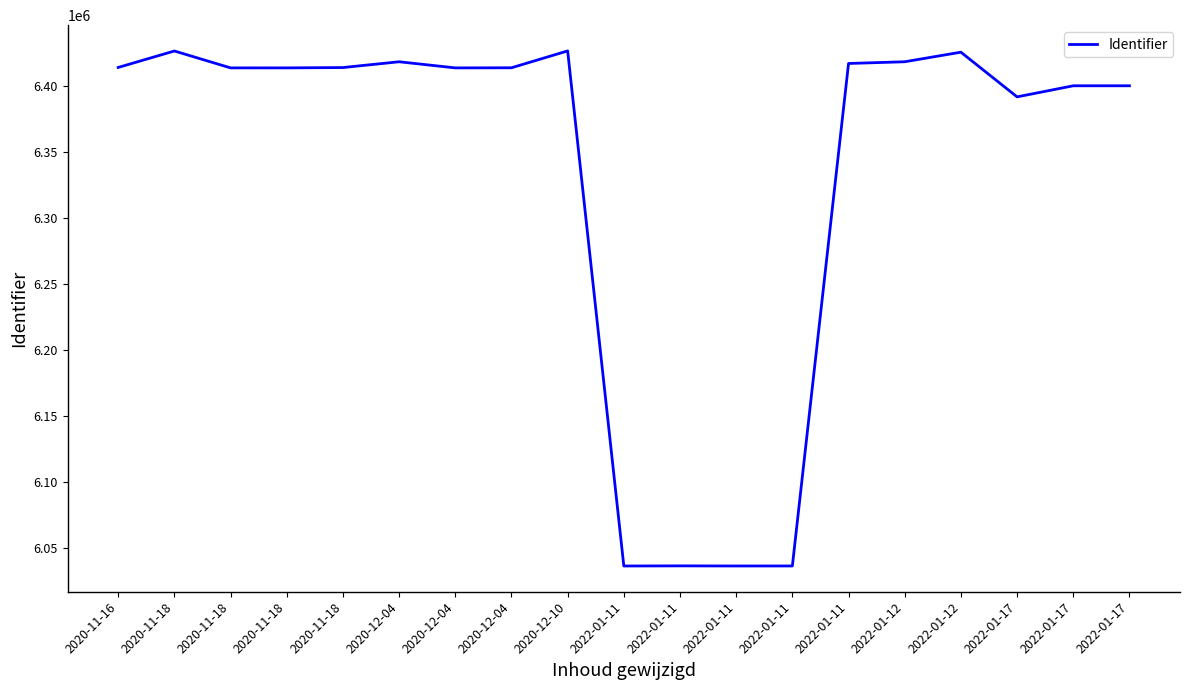

How many categories are shown in the chart?

19